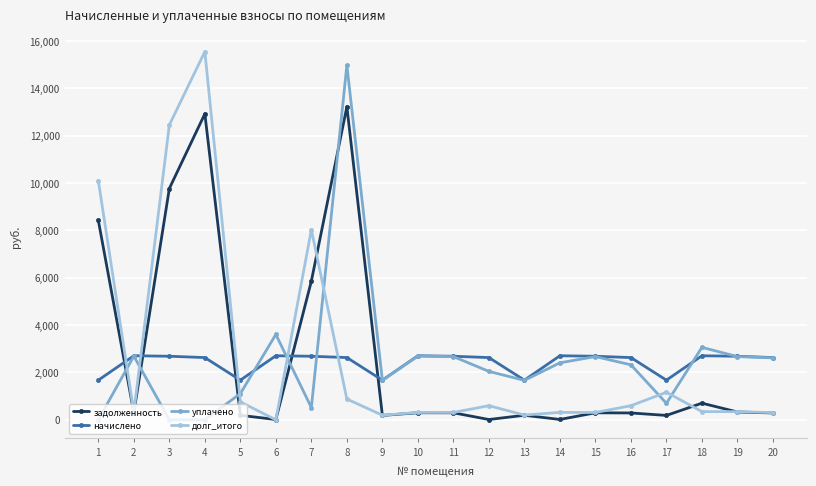

Between 7 and 18, which series saw the biggest shift?

долг_итого